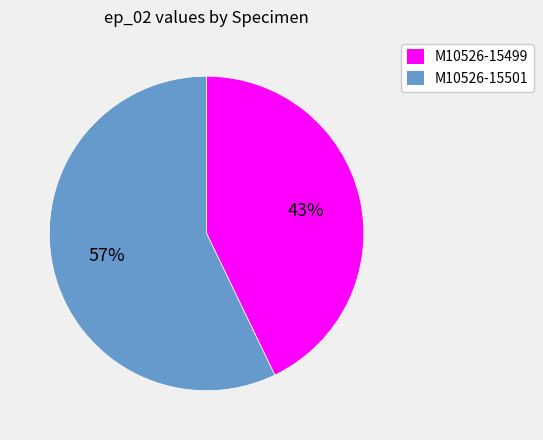

Rank the categories by value from highest to lowest.

M10526-15501, M10526-15499